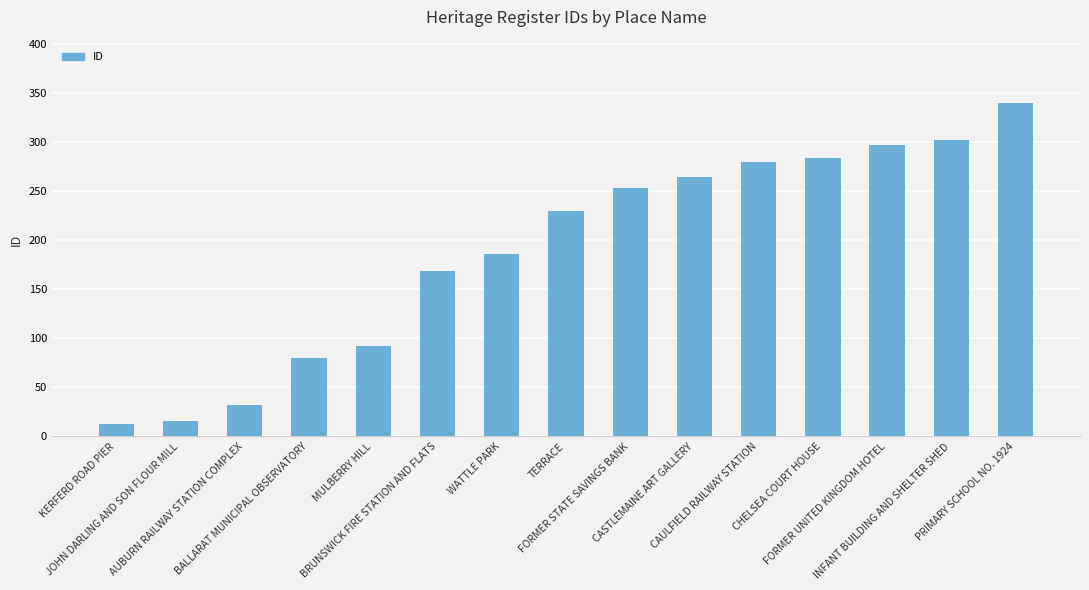

Reading left to right, transcribe all the data shown in this chart.

KERFERD ROAD PIER=13	JOHN DARLING AND SON FLOUR MILL=16	AUBURN RAILWAY STATION COMPLEX=32	BALLARAT MUNICIPAL OBSERVATORY=80	MULBERRY HILL=92	BRUNSWICK FIRE STATION AND FLATS=168	WATTLE PARK=186	TERRACE=230	FORMER STATE SAVINGS BANK=253	CASTLEMAINE ART GALLERY=264	CAULFIELD RAILWAY STATION=279	CHELSEA COURT HOUSE=284	FORMER UNITED KINGDOM HOTEL=297	INFANT BUILDING AND SHELTER SHED=302	PRIMARY SCHOOL NO. 1924=340